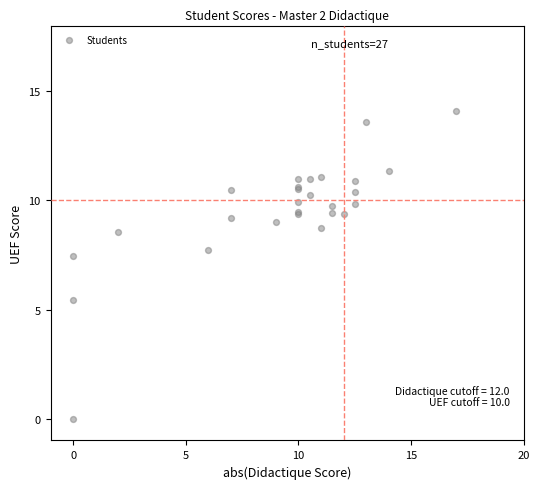

What Y value in the scatter plot is closest to 7?

7.5